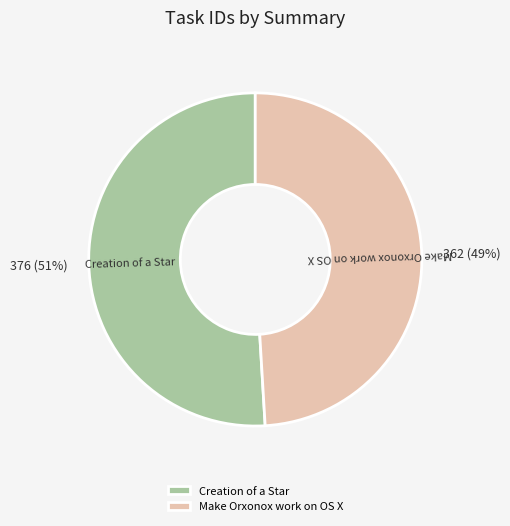

How many segments does this pie chart have?

2